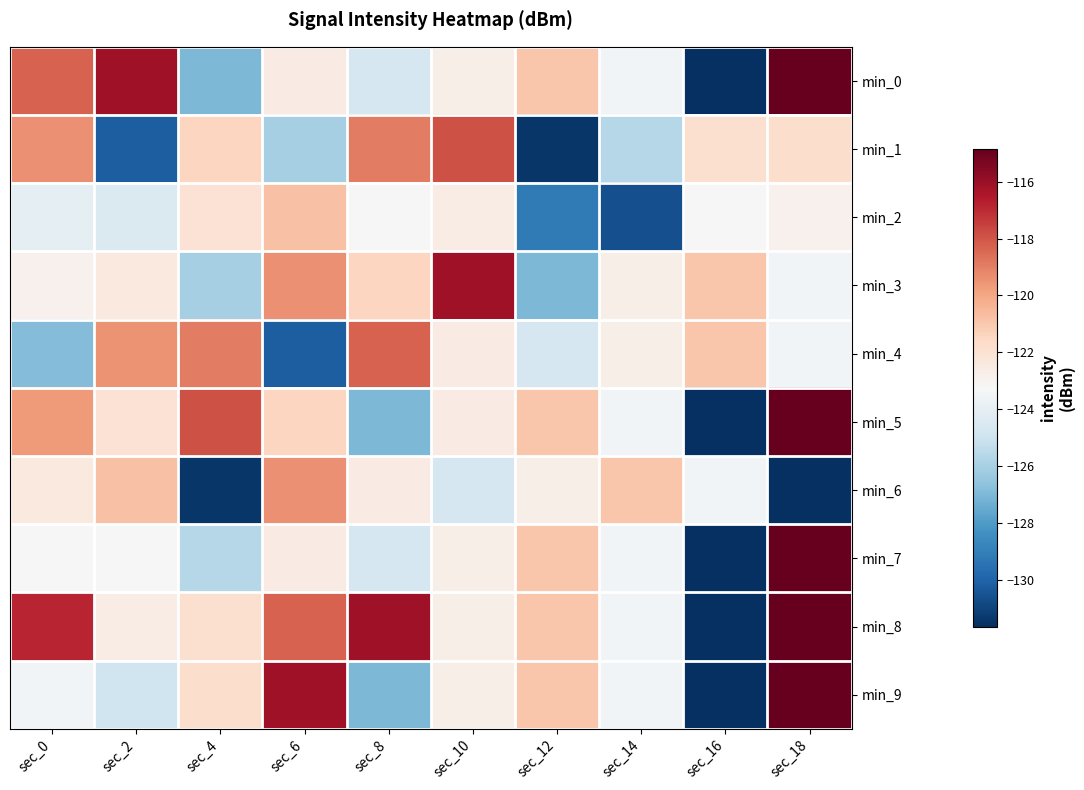

Which series changed the most between sec_4 and sec_6?

min_6